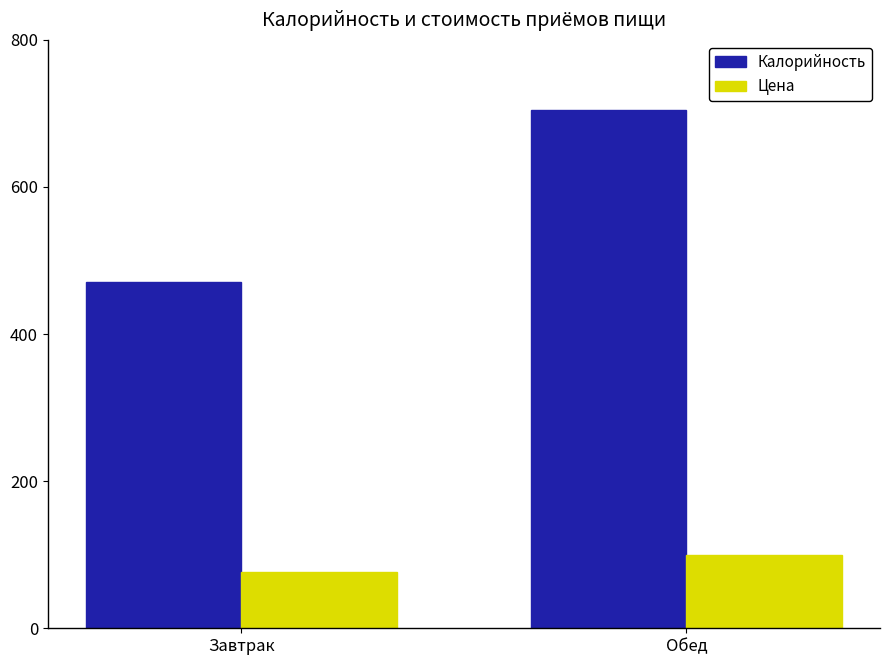

Reading left to right, transcribe all the data shown in this chart.

Калорийность: Завтрак=470.7	Обед=705.0
Цена: Завтрак=77.2	Обед=99.1